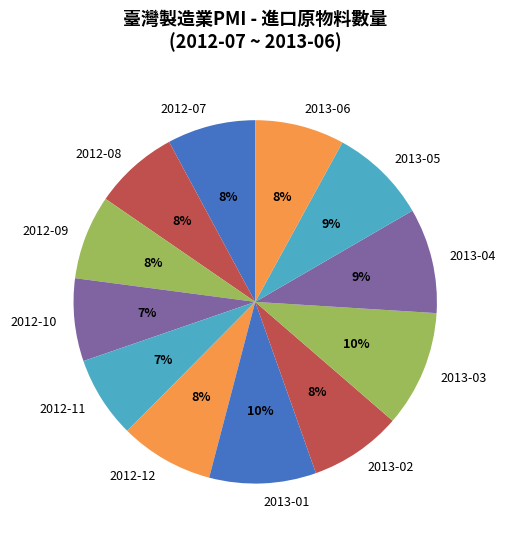

Is 2013-02 the majority of the pie?

No